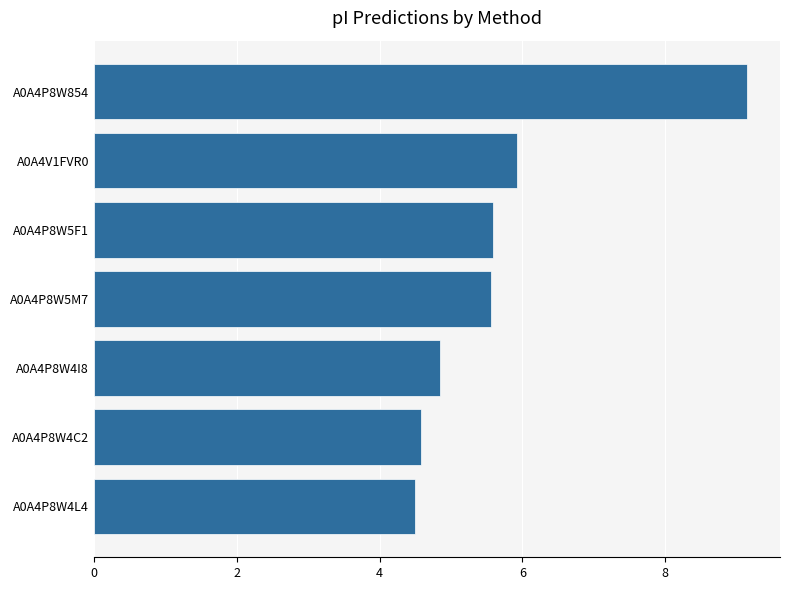

What is the ratio of the value at A0A4P8W5M7 to the value at A0A4P8W5F1?

1.0